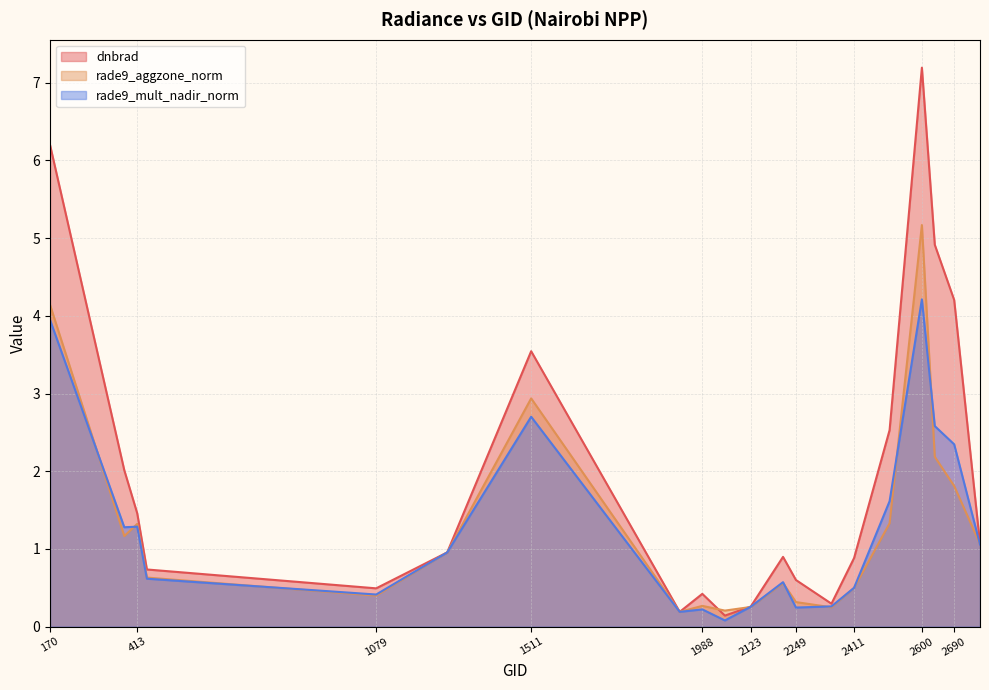

At which category does rade9_mult_nadir_norm reach its first local valley?

377